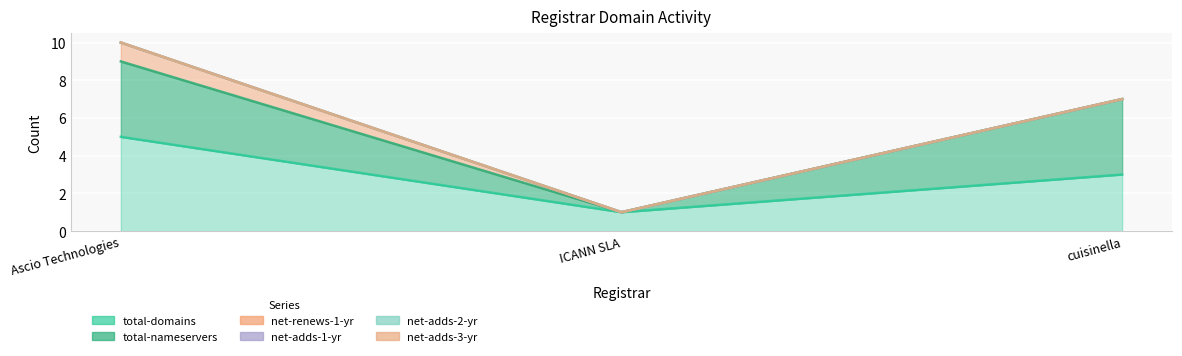

What is the highest value of the net-renews-1-yr series?

1